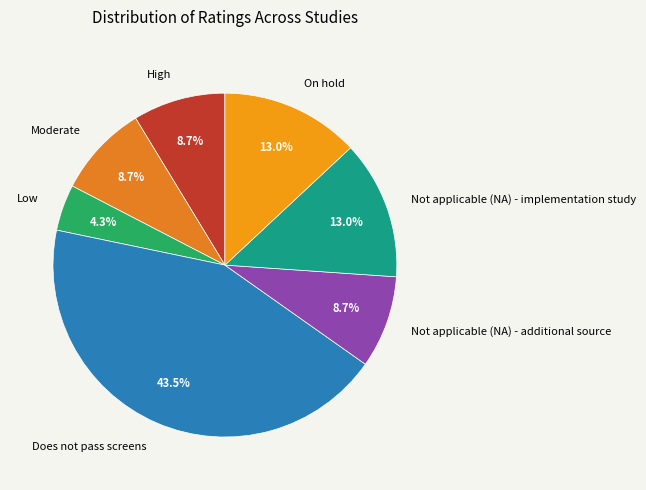

Combined, what portion of the pie is High and Moderate?

17.4%